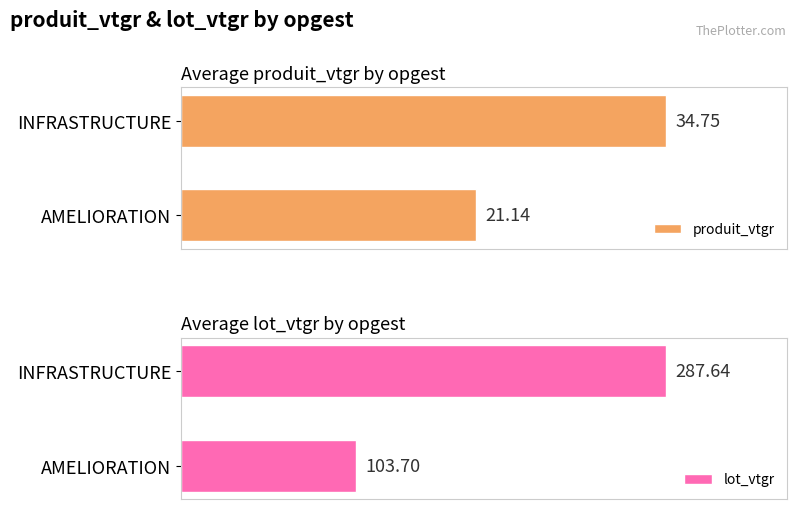

What is the lowest value of the lot_vtgr series?

103.7